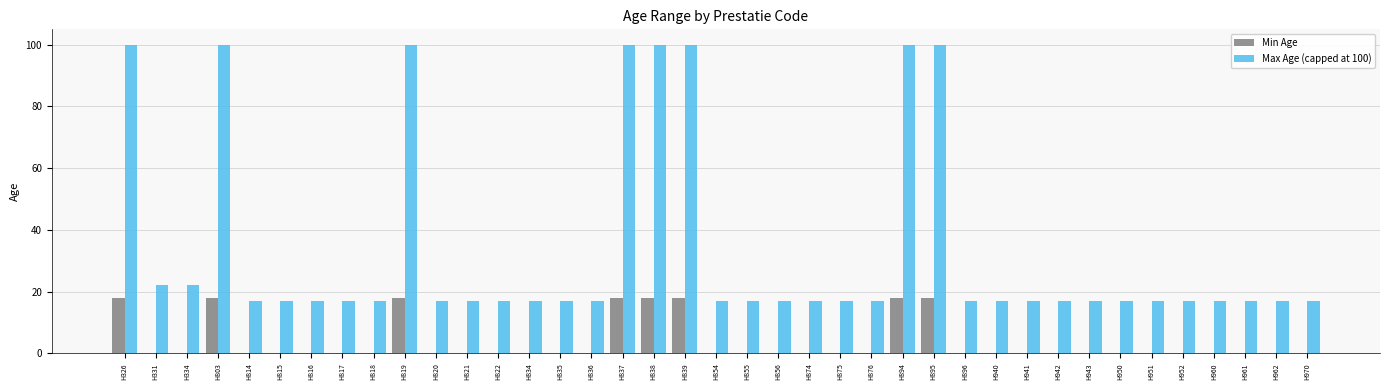

What is the sum of all Min Age values?

144